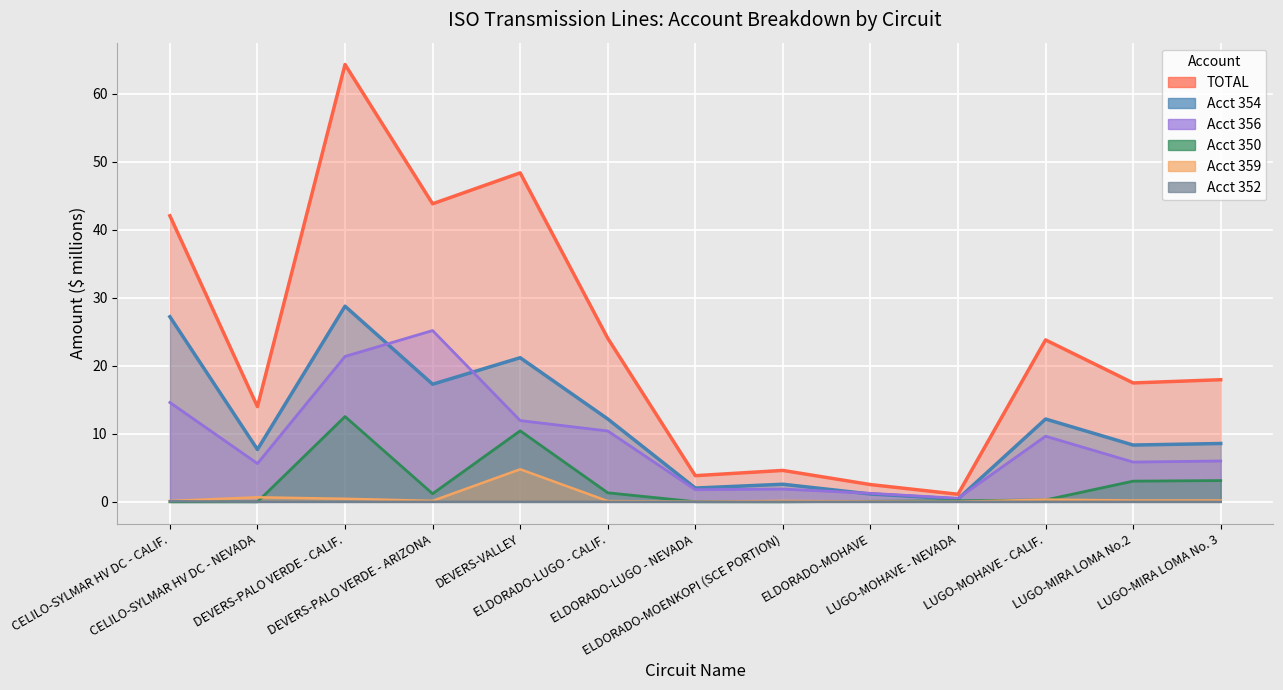

List the series in order of their peak value, highest first.

TOTAL line, Acct 354 line, Acct 356 line, Acct 350 line, Acct 359 line, Acct 352 line